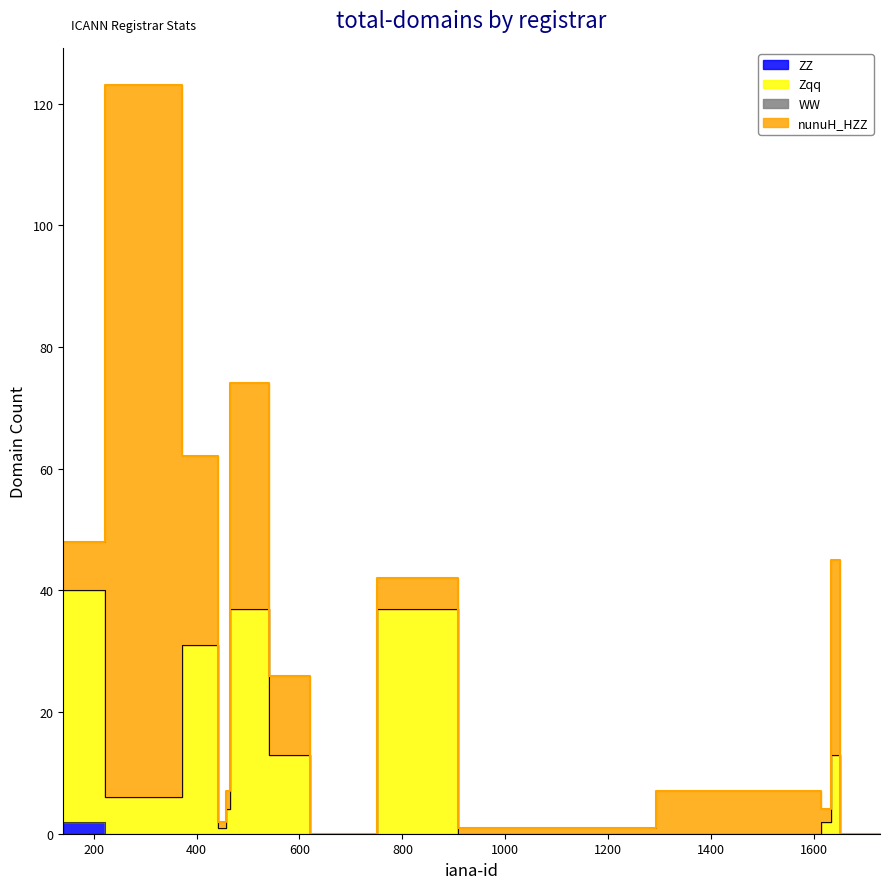

The value of ZZ at 1619 is 0. True or false?

True